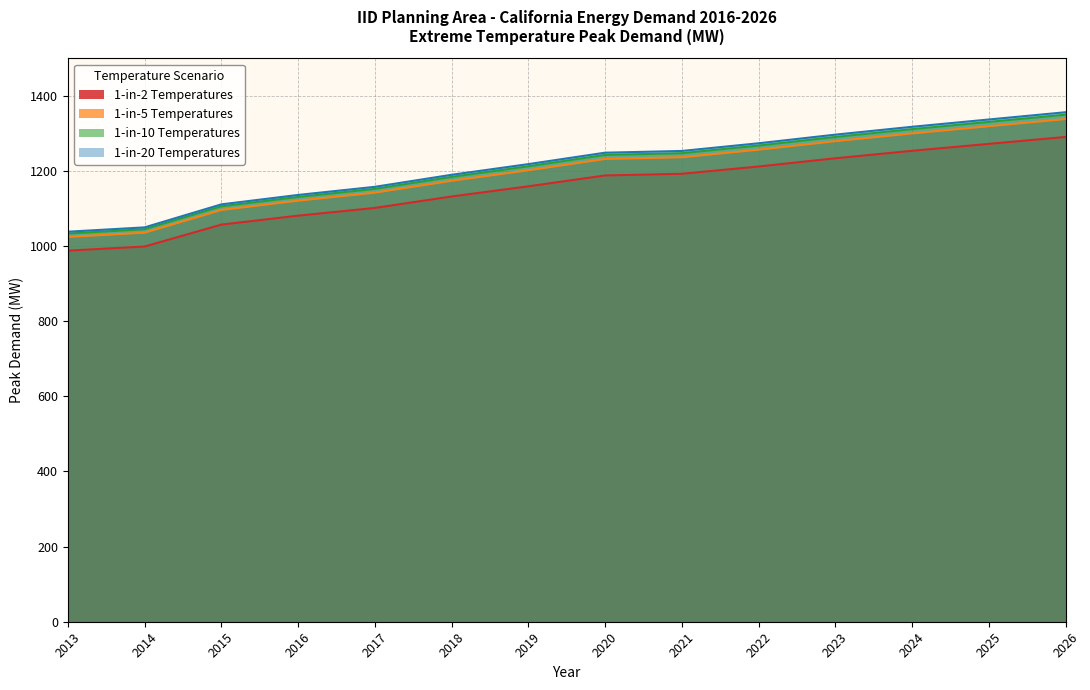

Read the 1-in-2 Temperatures value at 2020.

1188.2